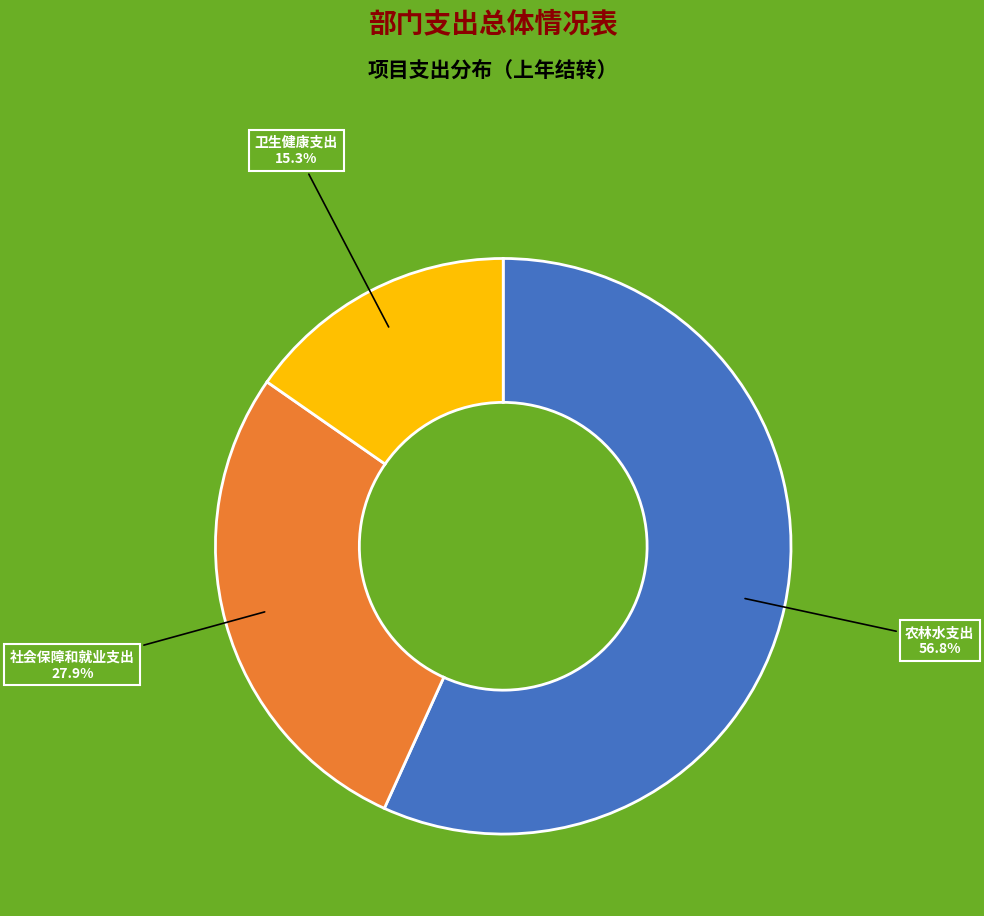

What percentage is NOT represented by 社会保障和就业支出?

72.1%